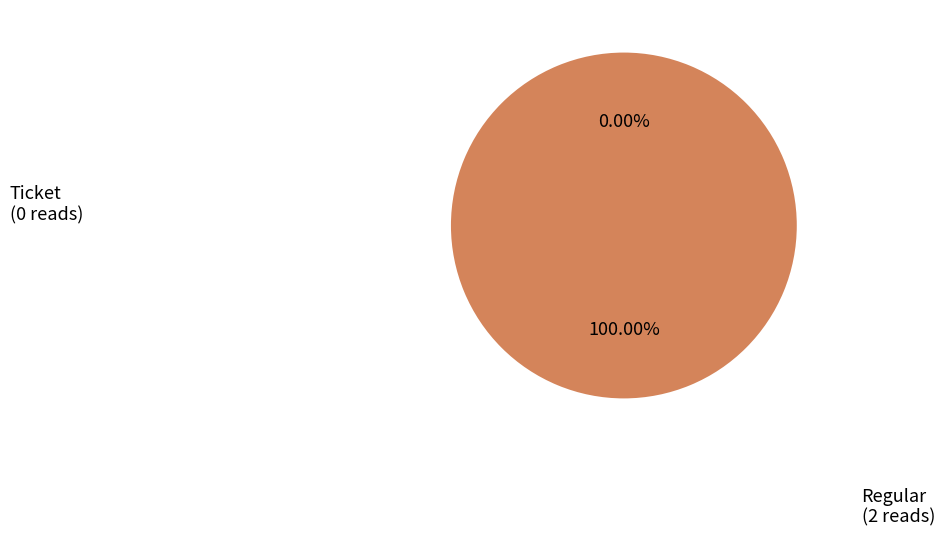

Count the number of slices in the pie.

2